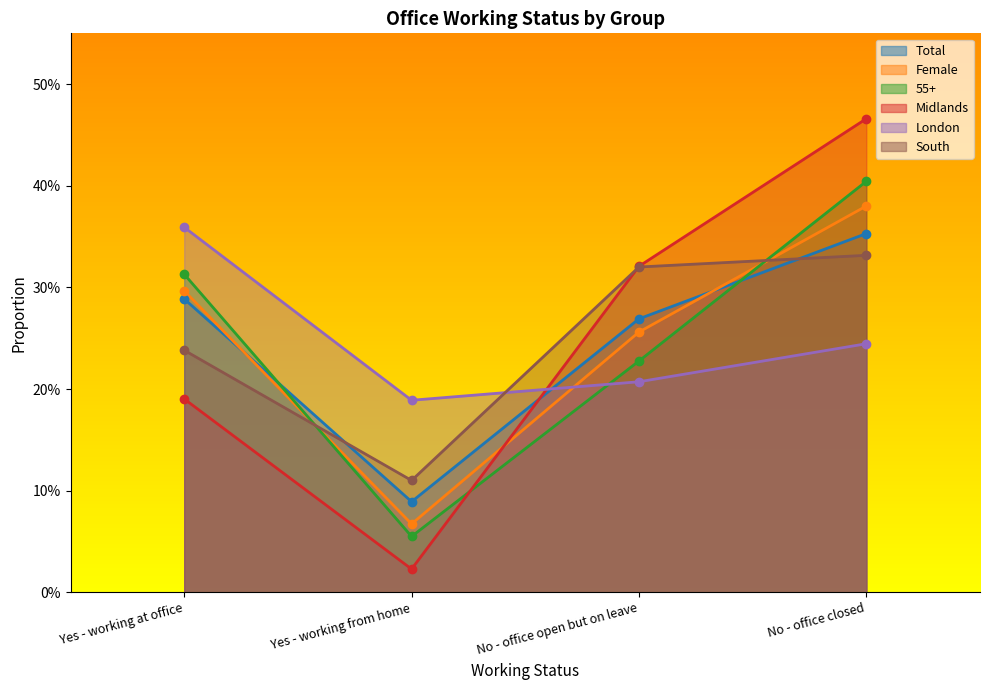

What is the highest value of the Female series?

0.4